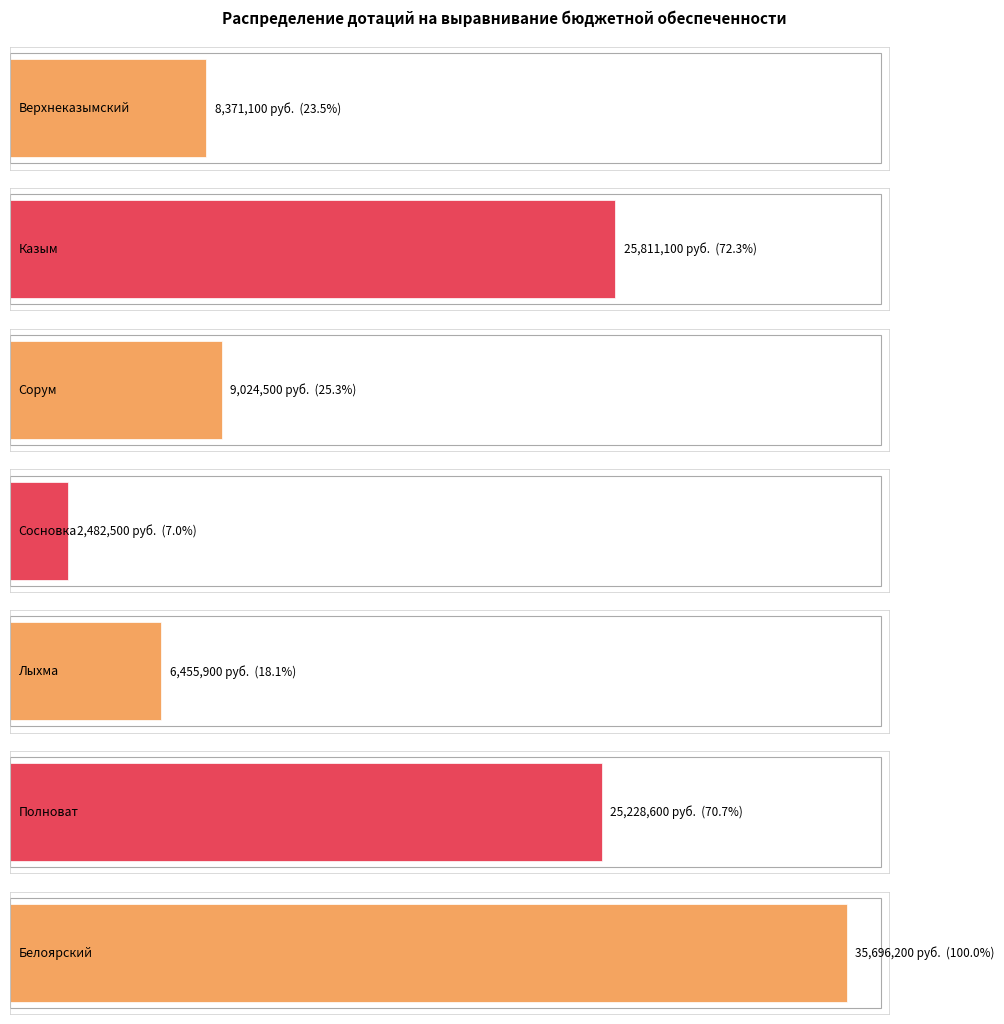

Rank the categories by value from lowest to highest.

Сосновка, Лыхма, Верхнеказымский, Сорум, Полноват, Казым, Белоярский